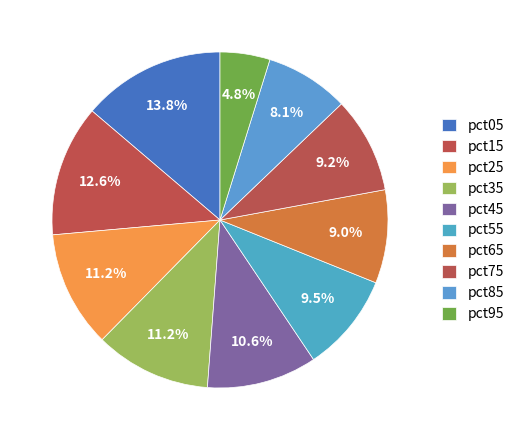

The pct35 slice represents 11% of the pie. True or false?

True